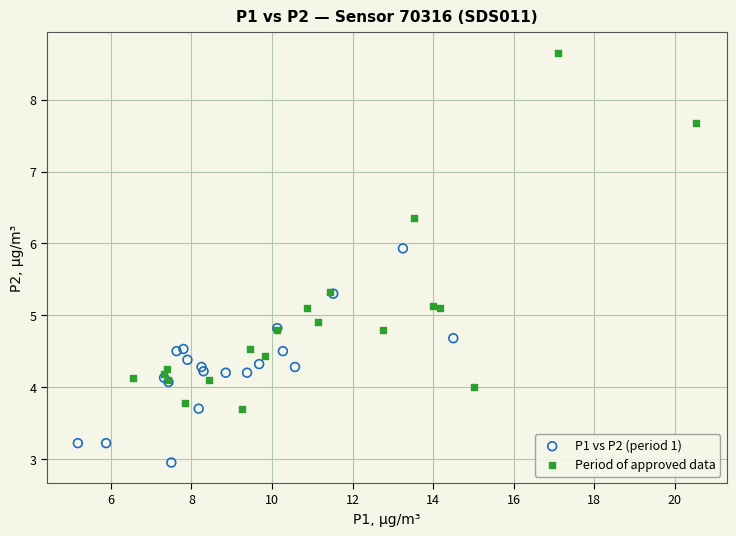

Which series reaches the minimum Y coordinate?

P1 vs P2 (period 1)